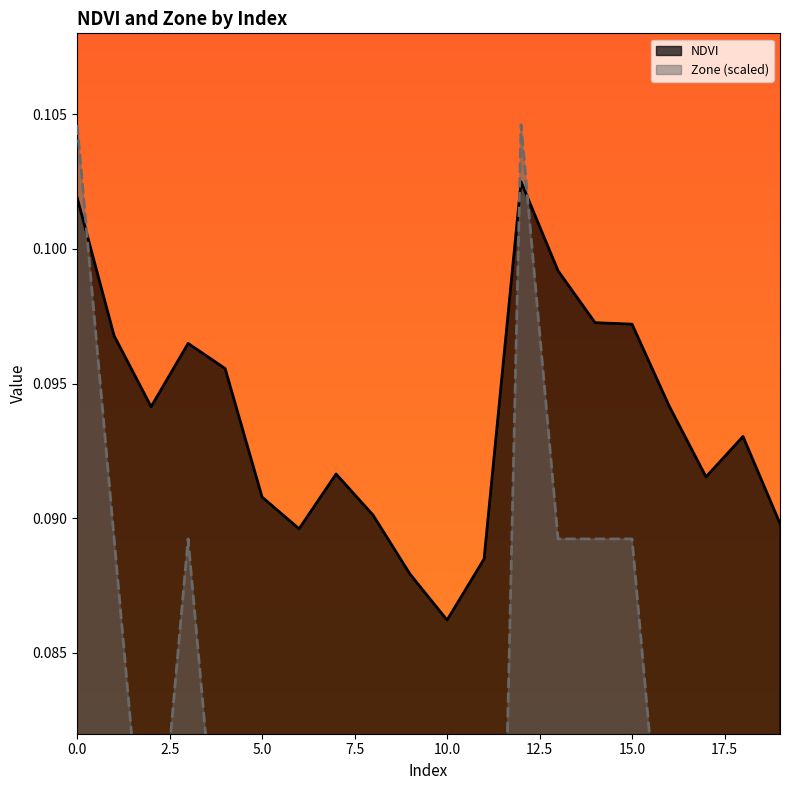

How many intersections are there between Zone and NDVI?

3